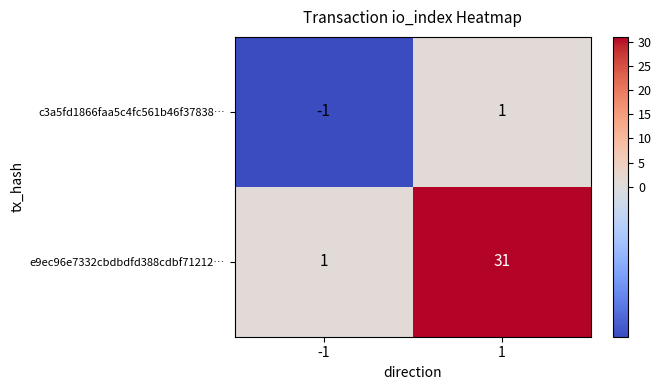

What is the difference between the e9ec96e7332cbdbdfd388cdbf71212… values at -1 and 1?

30